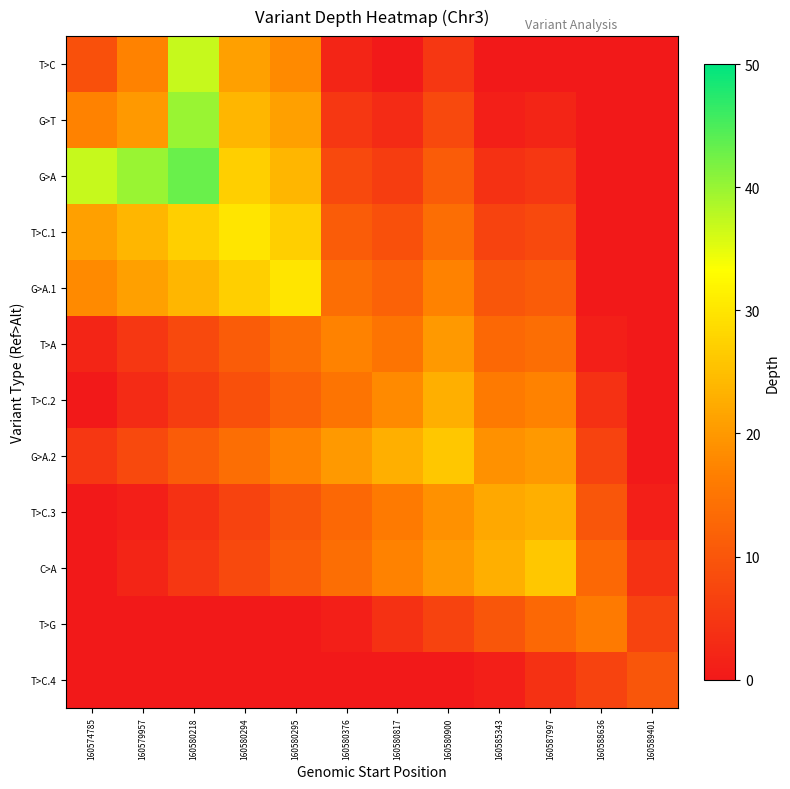

Rank the series at 160580376 from lowest to highest value.

T>C.4, T>G, T>C, G>T, G>A, T>C.1, T>C.3, G>A.1, C>A, T>C.2, T>A, G>A.2